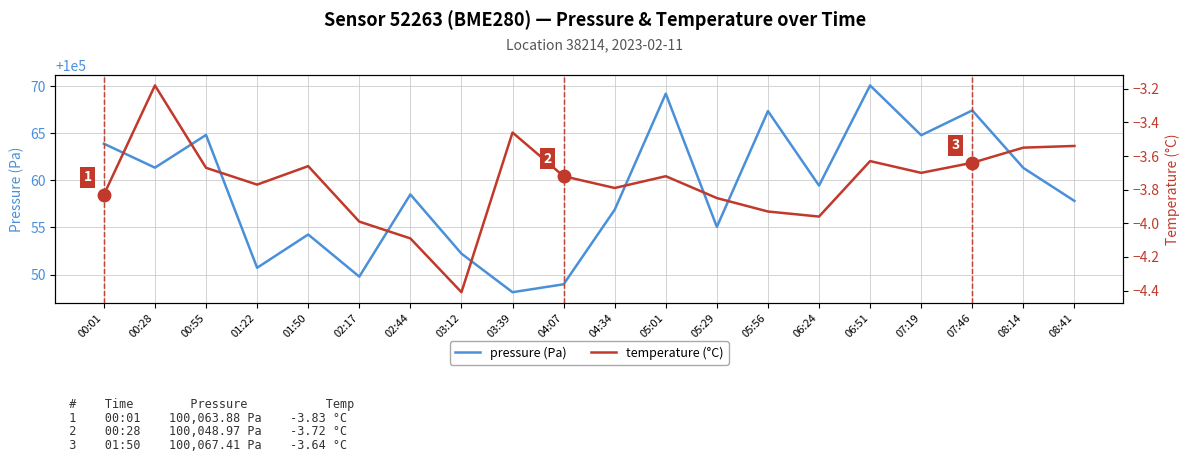

True or false: temperature (°C) and pressure (Pa) intersect in this chart.

False